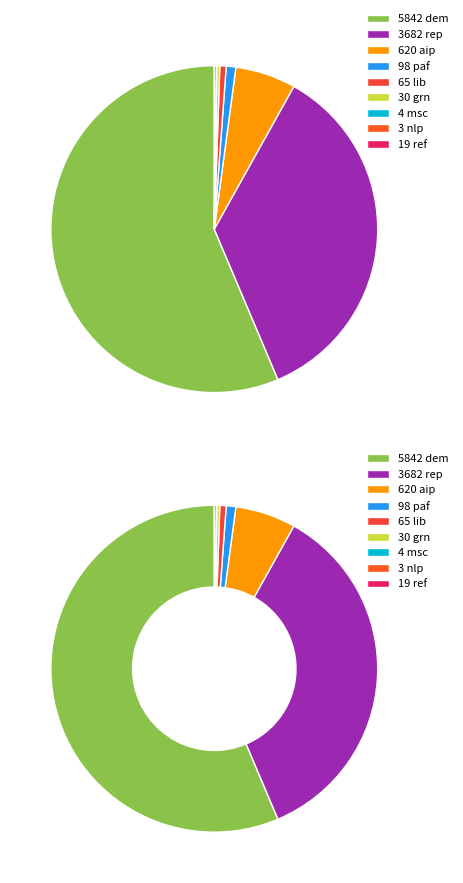

True or false: lib accounts for 6% of the total.

False